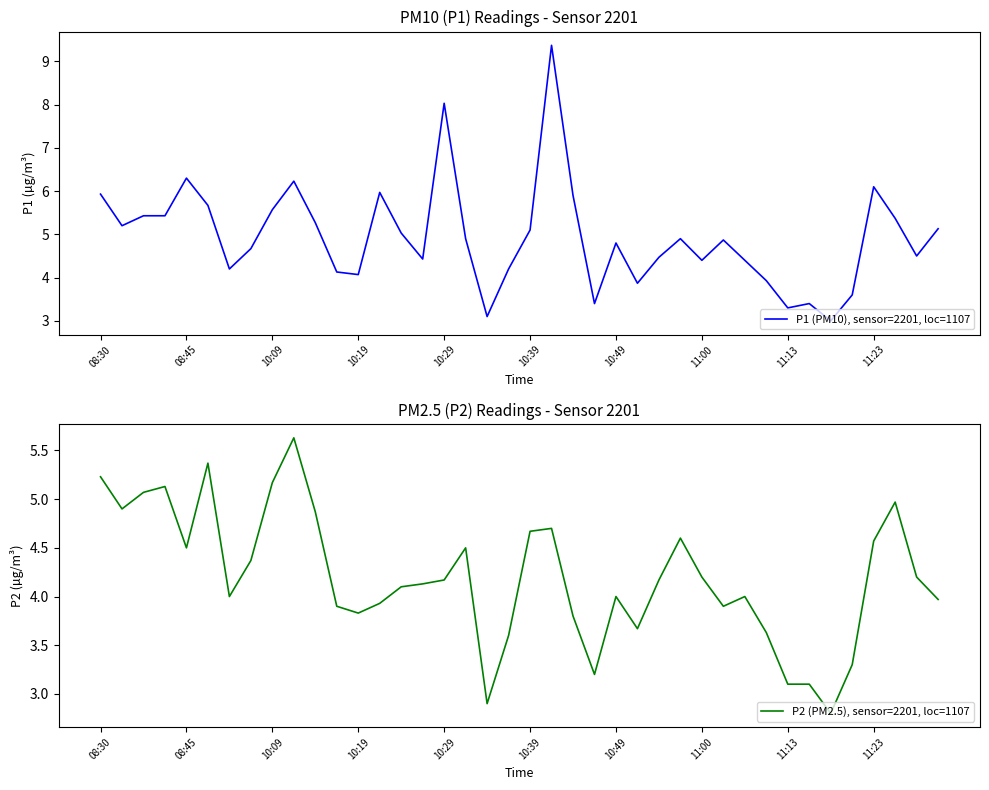

Reading left to right, list all the values displayed in this chart.

P1 (PM10), sensor=2201, loc=1107: 5.9	5.2	5.4	5.4	6.3	5.7	4.2	4.7	5.6	6.2	5.3	4.1	4.1	6.0	5.0	4.4	8.0	4.9	3.1	4.2	5.1	9.4	5.9	3.4	4.8	3.9	4.5	4.9	4.4	4.9	4.4	3.9	3.3	3.4	3.0	3.6	6.1	5.4	4.5	5.1
P2 (PM2.5), sensor=2201, loc=1107: 5.2	4.9	5.1	5.1	4.5	5.4	4.0	4.4	5.2	5.6	4.9	3.9	3.8	3.9	4.1	4.1	4.2	4.5	2.9	3.6	4.7	4.7	3.8	3.2	4.0	3.7	4.2	4.6	4.2	3.9	4.0	3.6	3.1	3.1	2.8	3.3	4.6	5.0	4.2	4.0